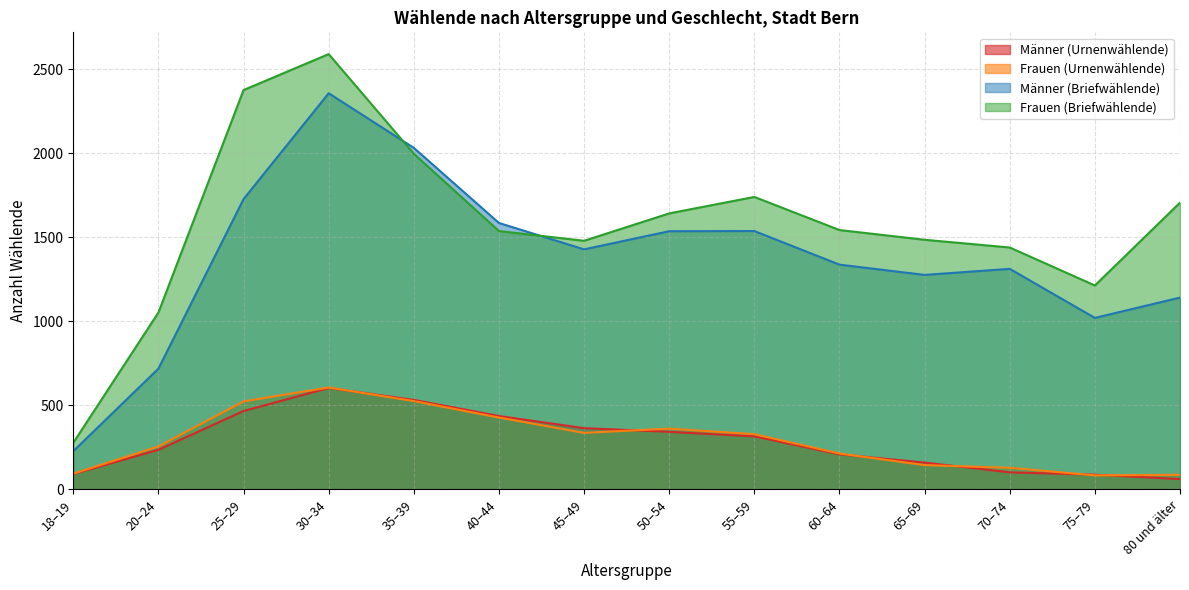

Which series has the largest total across all categories?

Frauen (Briefwählende)